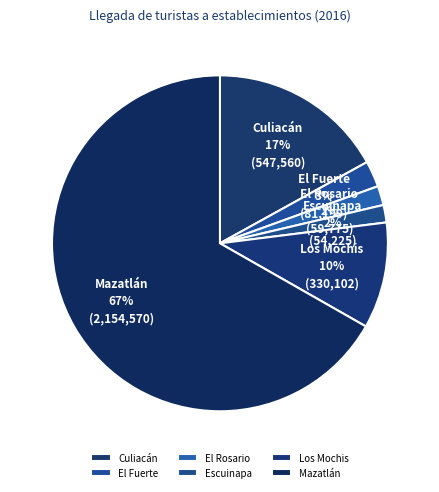

Combined, do Escuinapa and Culiacán account for over 50%?

No